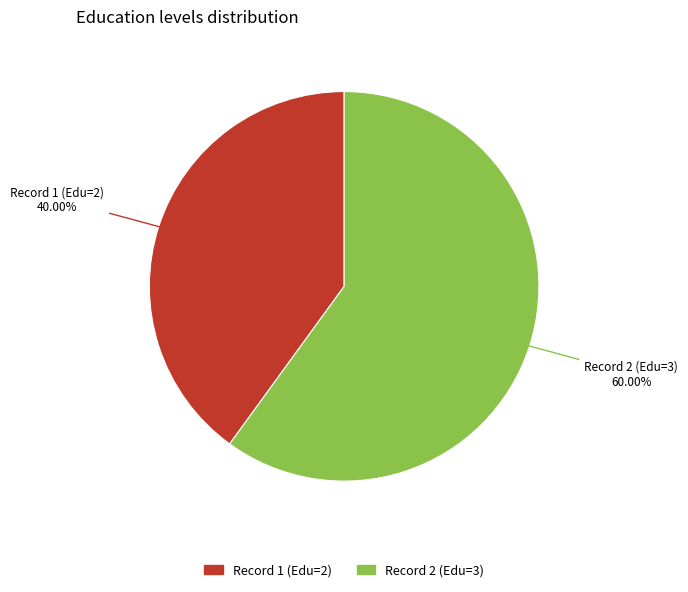

Is there any slice that represents more than half of the pie?

Yes